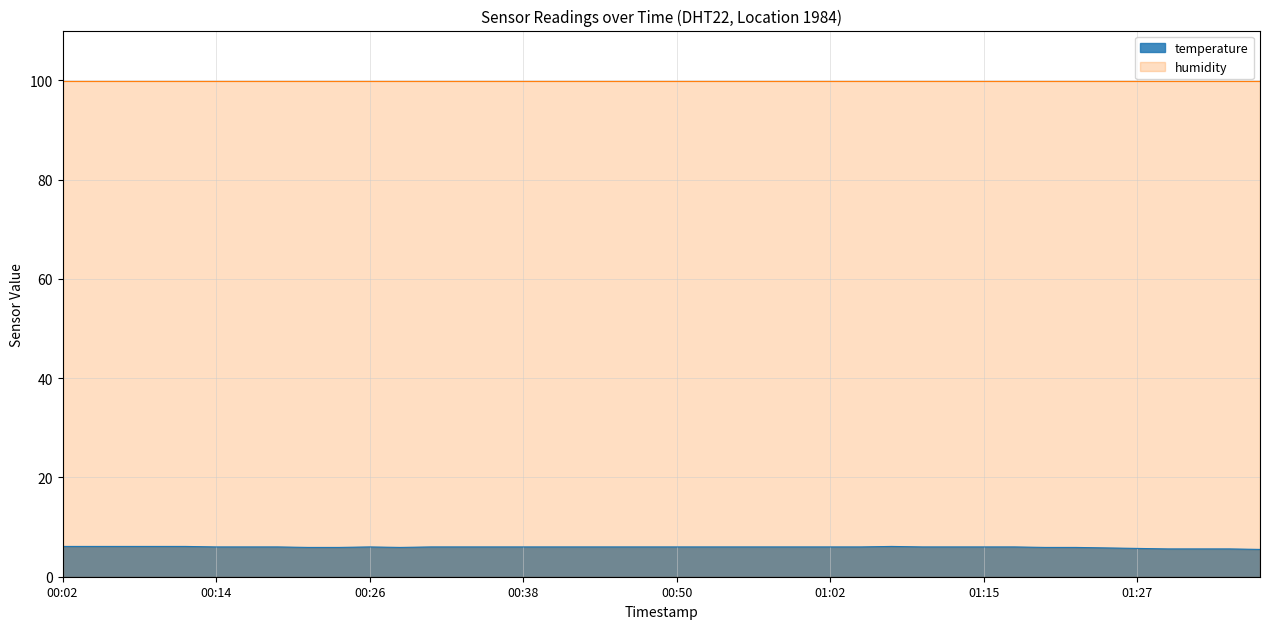

Approximately how many times larger is the value at 2024-02-28T01:34:32 compared to 2024-02-28T00:19:12?

0.9